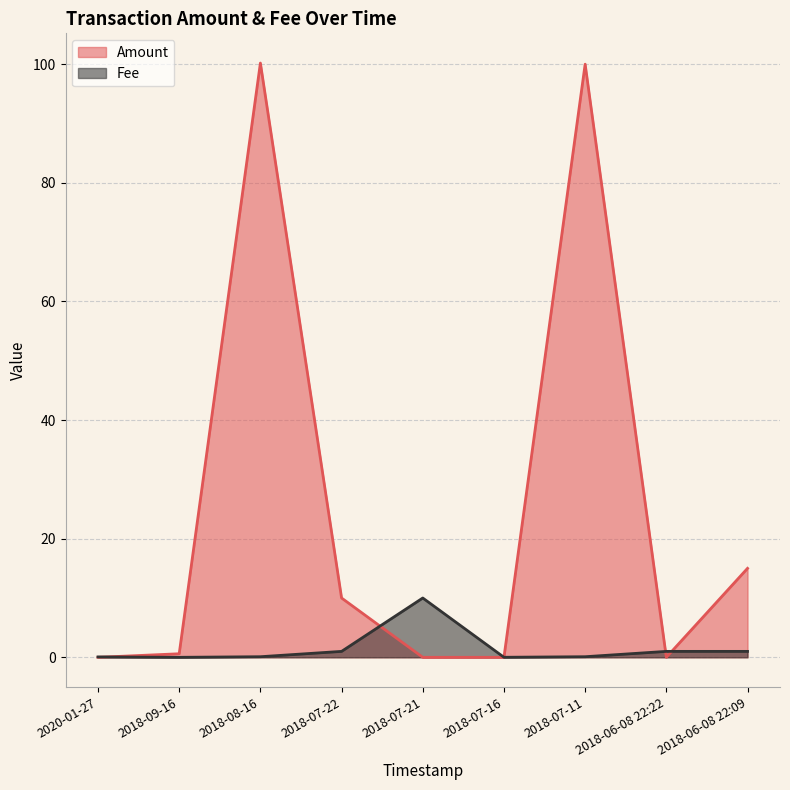

The Amount series shows 10.0 at 2018-07-22. True or false?

True